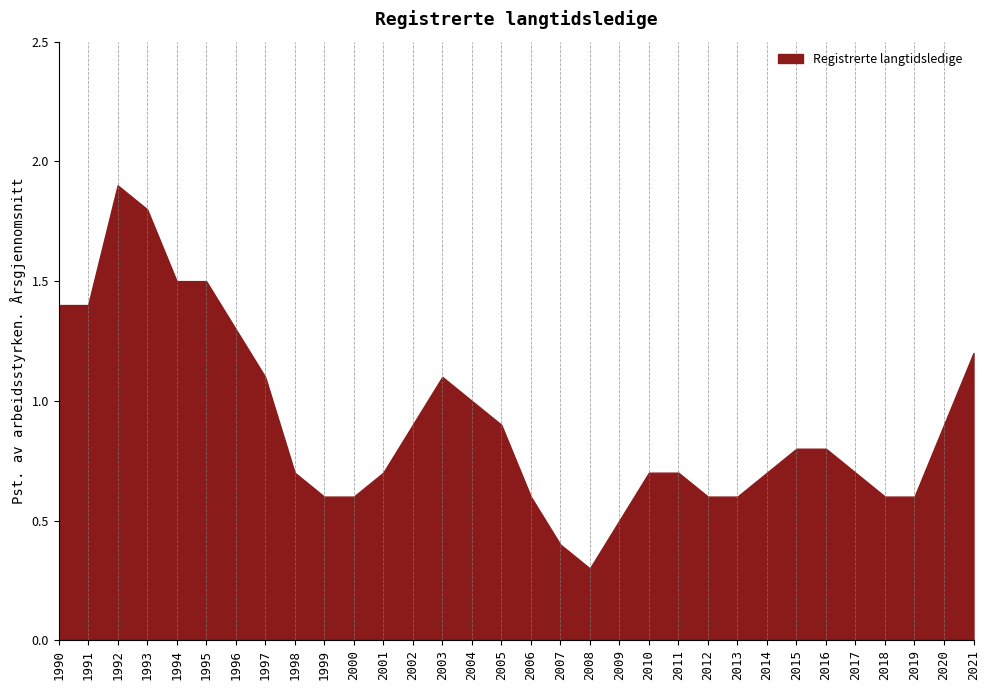

Which label corresponds to the smallest value in the chart?

2008